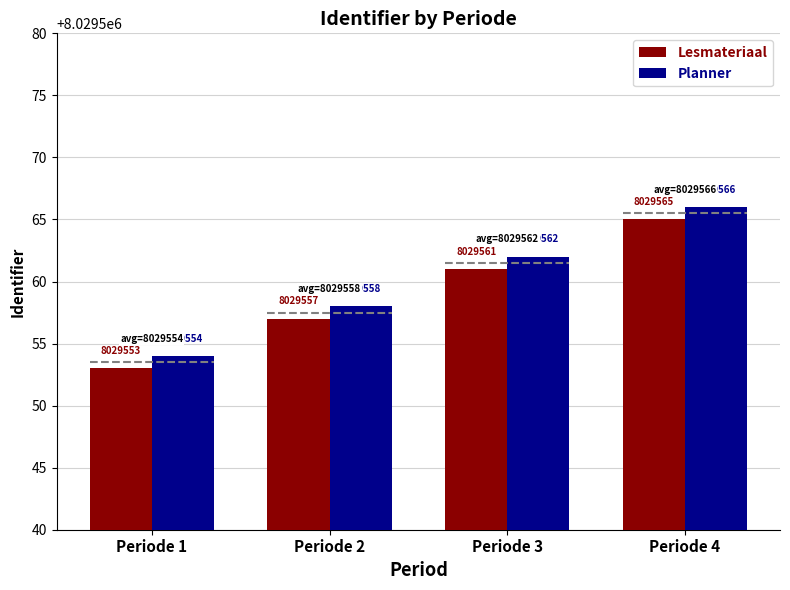

List the series in order of their peak value, lowest first.

Lesmateriaal, Planner